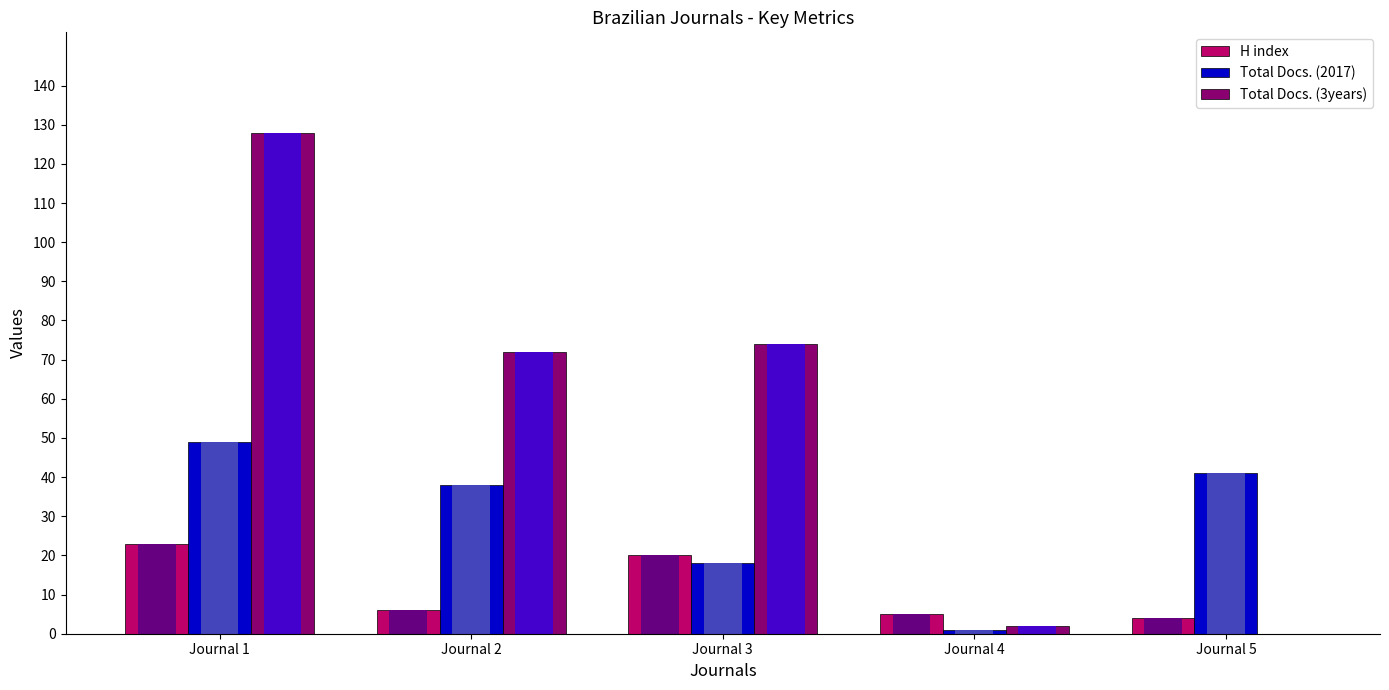

What is the average value of the Total Docs. (3years) series?

55